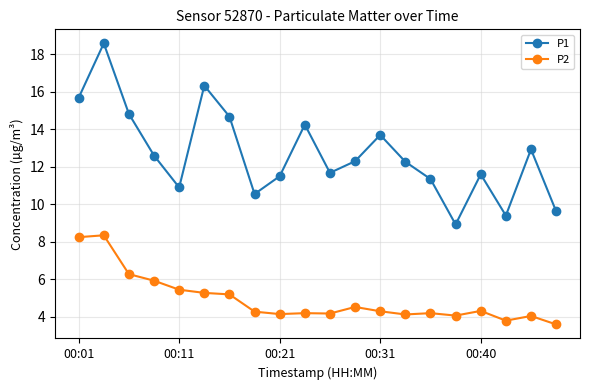

Which series has the largest total across all categories?

P1